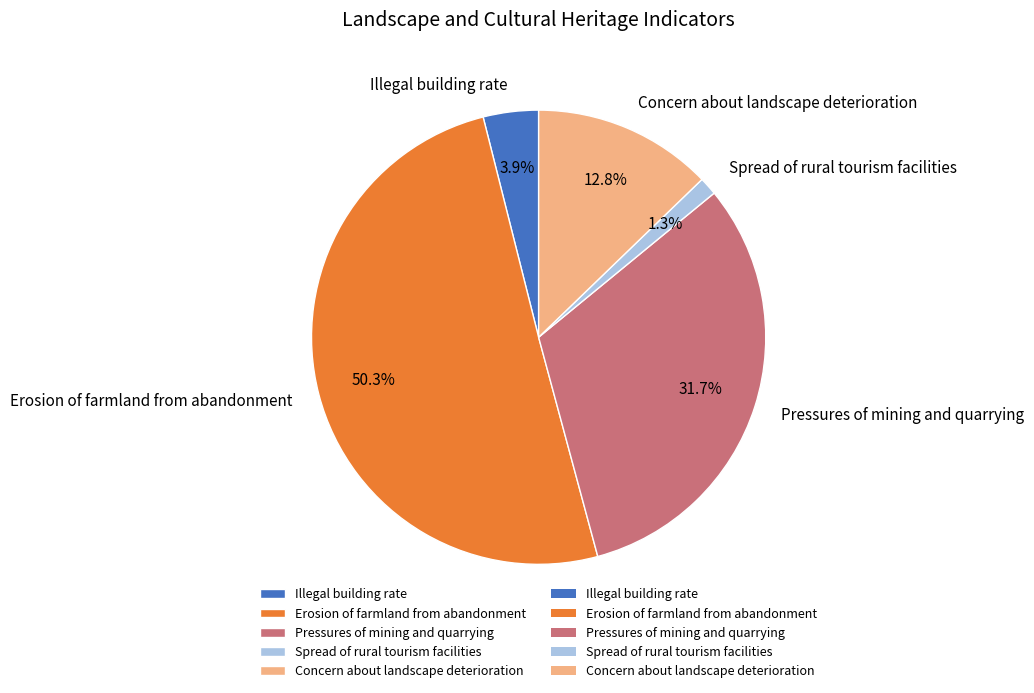

Which has a higher value, Pressures of mining and quarrying or Illegal building rate?

Pressures of mining and quarrying